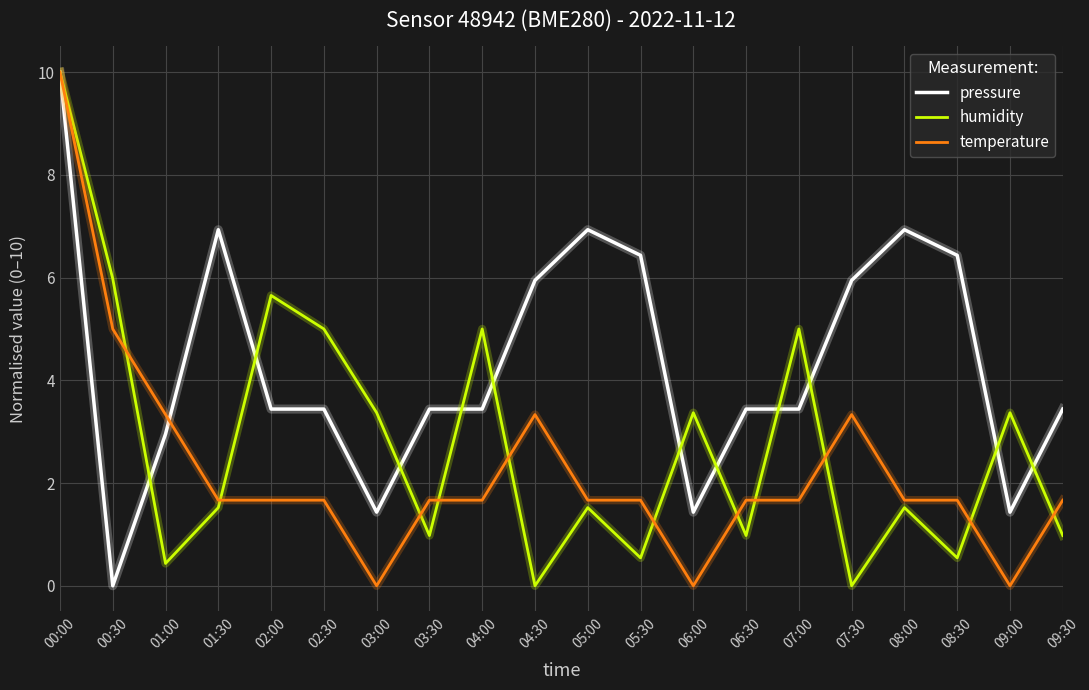

What is the maximum value for humidity?

10.0